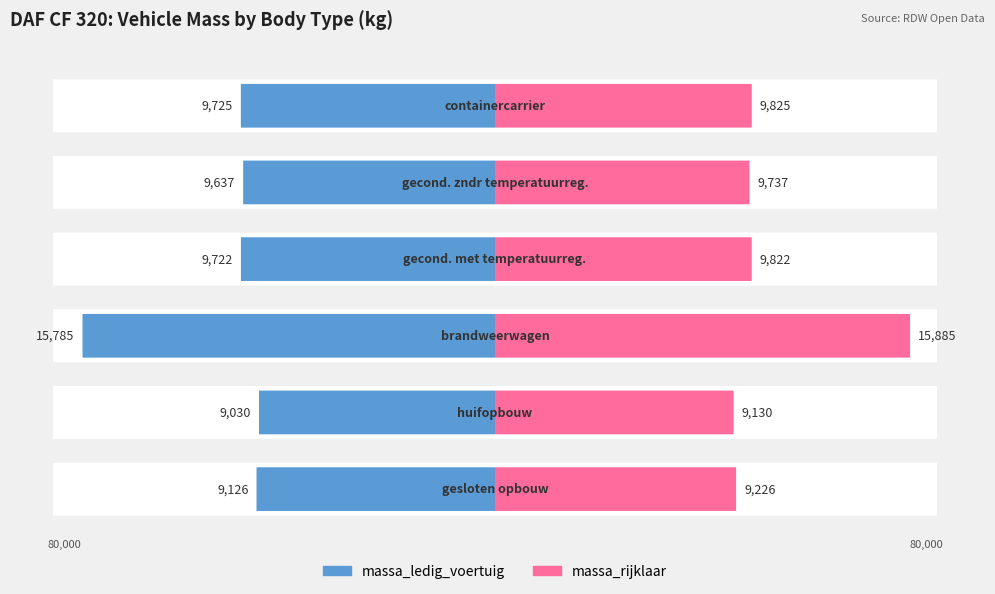

Rank the series by their average value, from highest to lowest.

massa_rijklaar, massa_ledig_voertuig